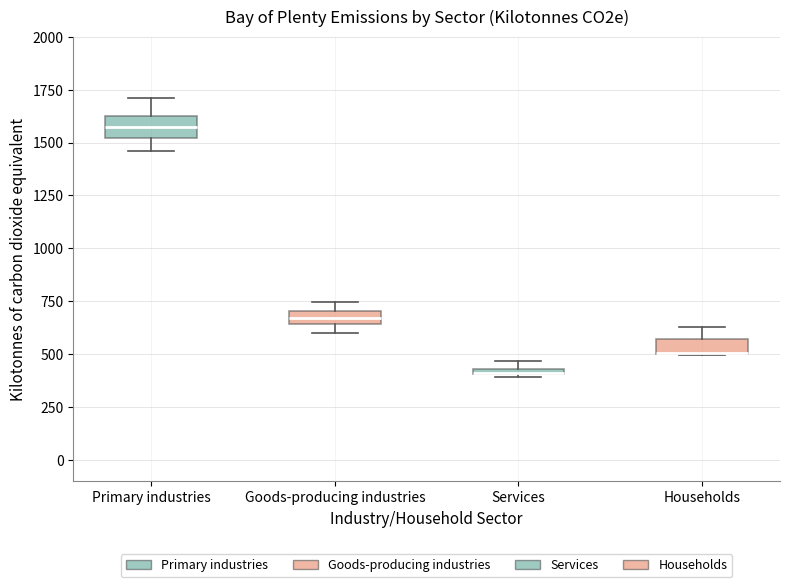

Where is the upper edge of the box for Households on the y-axis? The values are not printed on the chart, so give them approximately, as read against the axis.

550